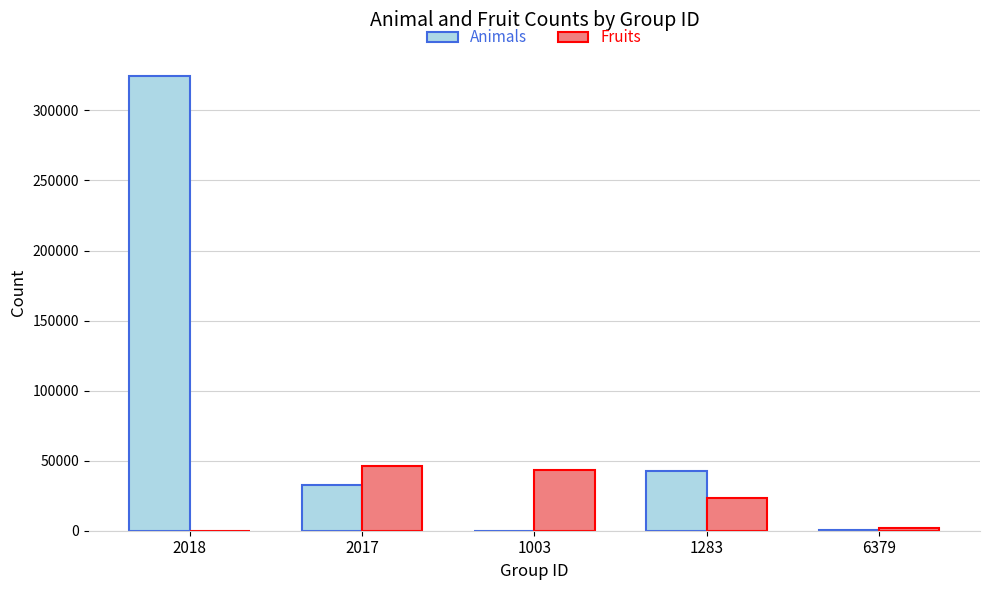

What is the sum of all Fruits values?

115519